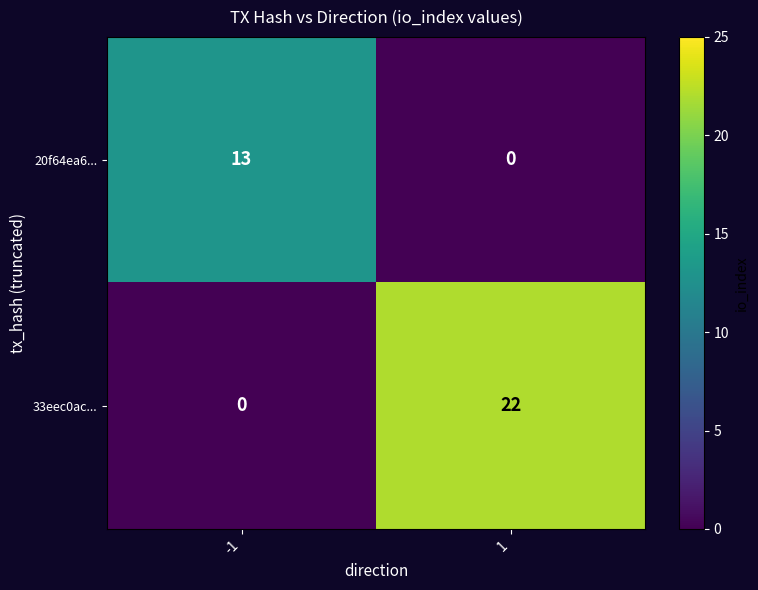

Which series has the widest spread of values?

33eec0ac...